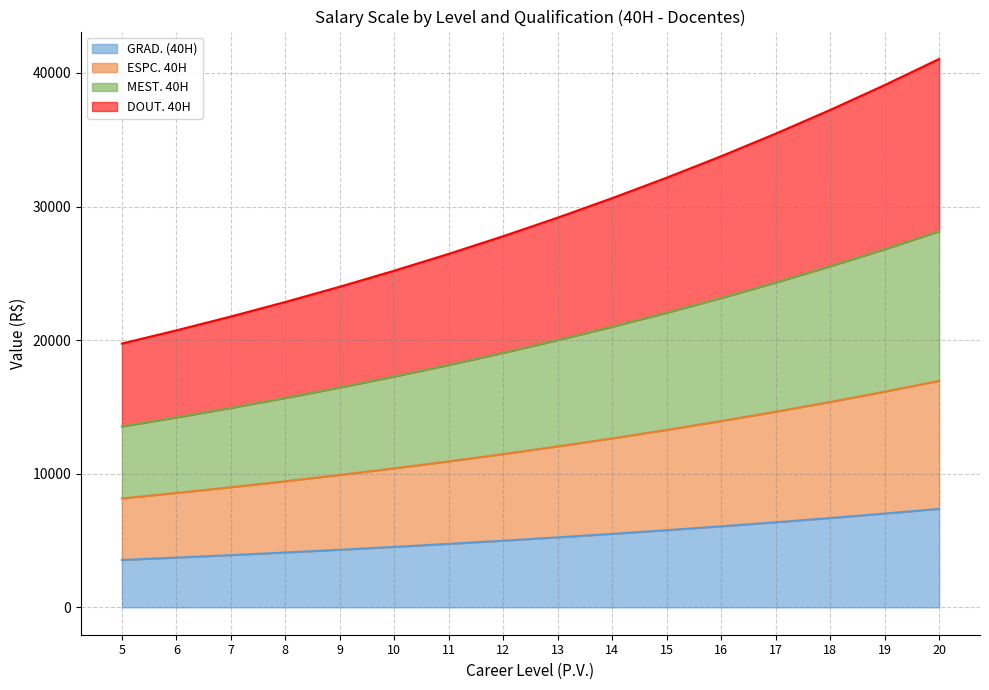

What is the difference between the GRAD. (40H) values at 9 and 8?

205.2